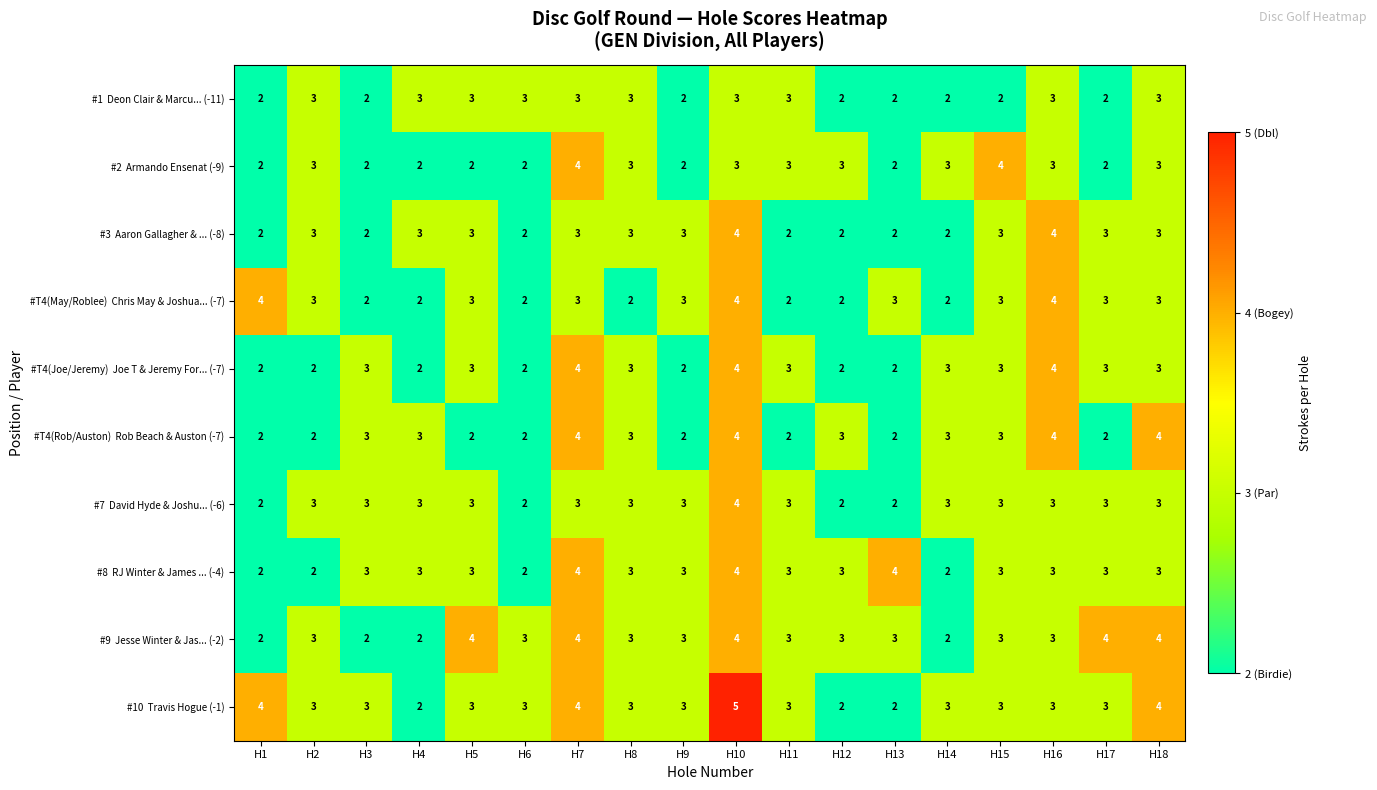

What is the total value across all series at H14?

25